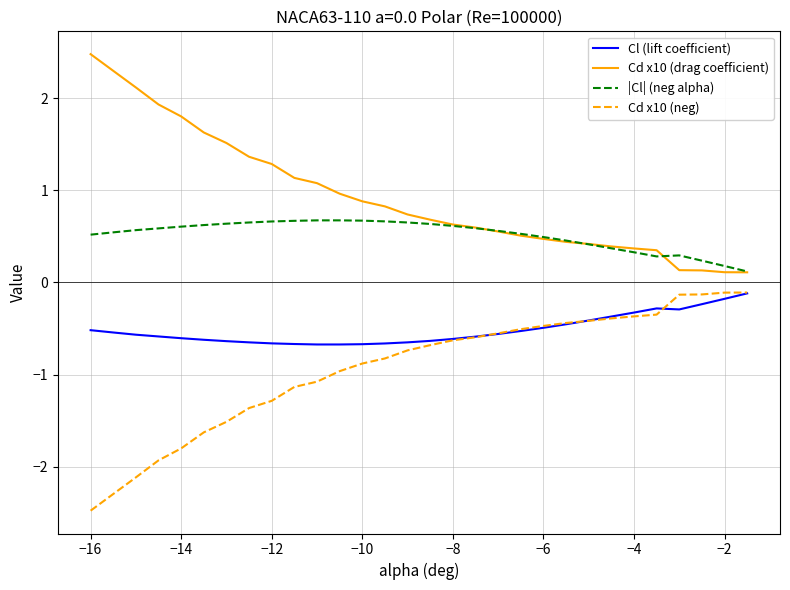

Which series has the largest total across all categories?

Cd x10 (drag coefficient)